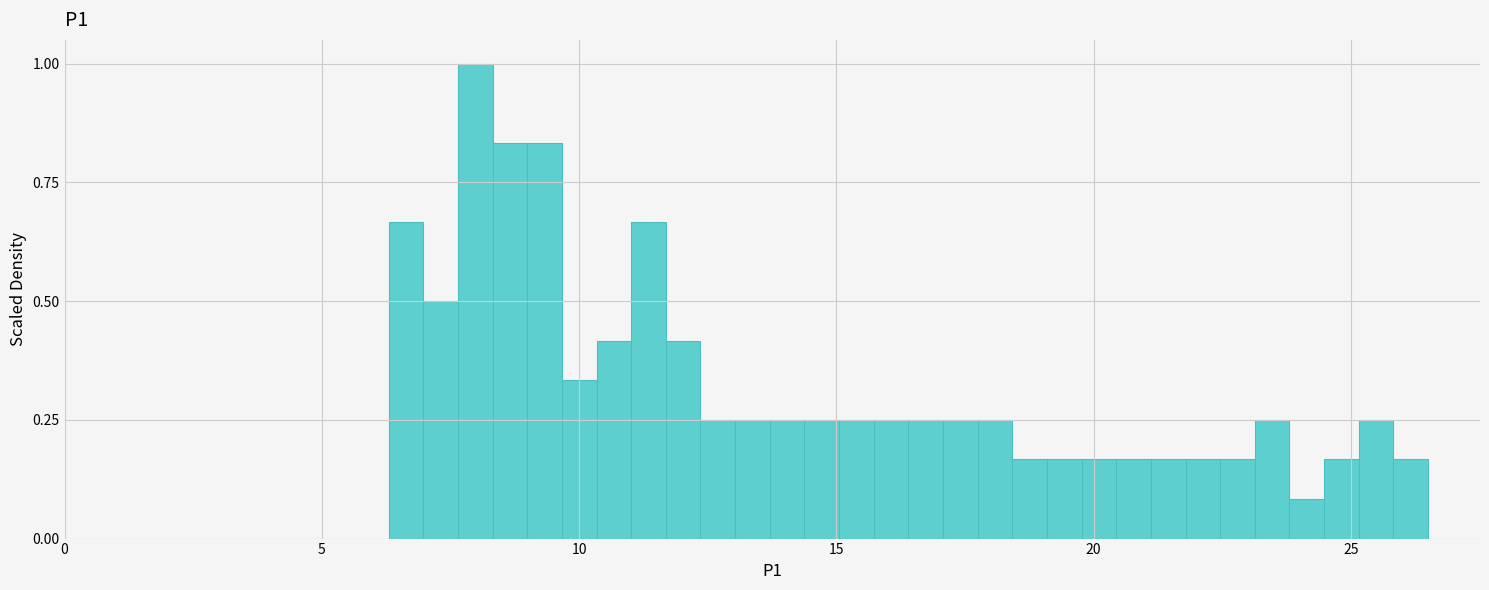

Around what value on the x-axis is the tallest bar? Give the approximate position of its centre, as read against the axis.

8.0